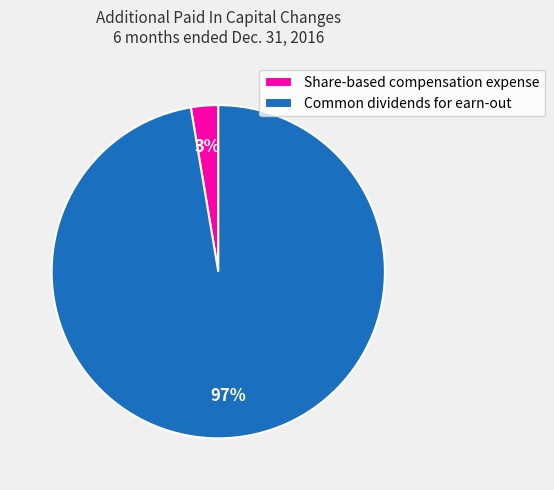

Which has a higher value, Share-based compensation expense or Common dividends for earn-out?

Common dividends for earn-out